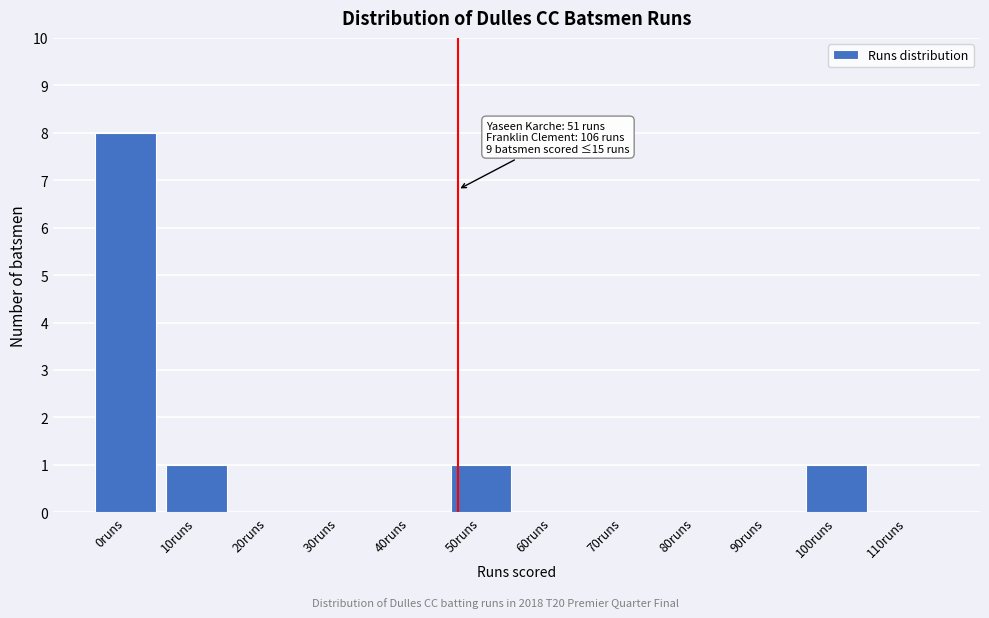

Reading left to right, extract all data points from this chart.

0runs=8	10runs=1	20runs=0	30runs=0	40runs=0	50runs=1	60runs=0	70runs=0	80runs=0	90runs=0	100runs=1	110runs=0